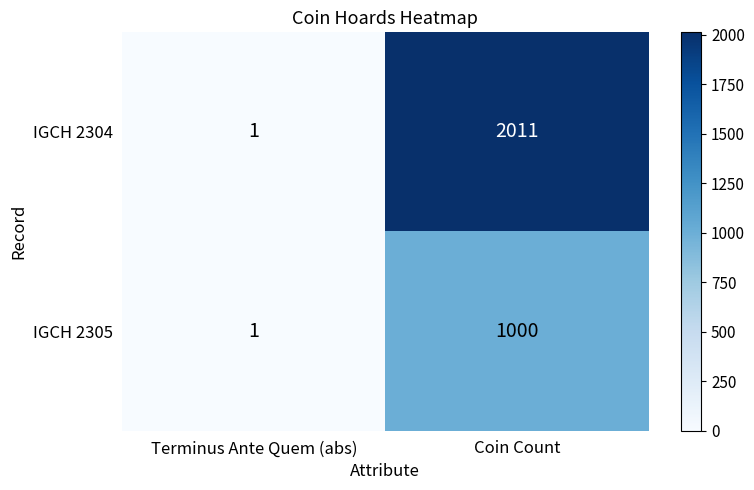

What is the difference between the highest and lowest values at Coin Count?

1011